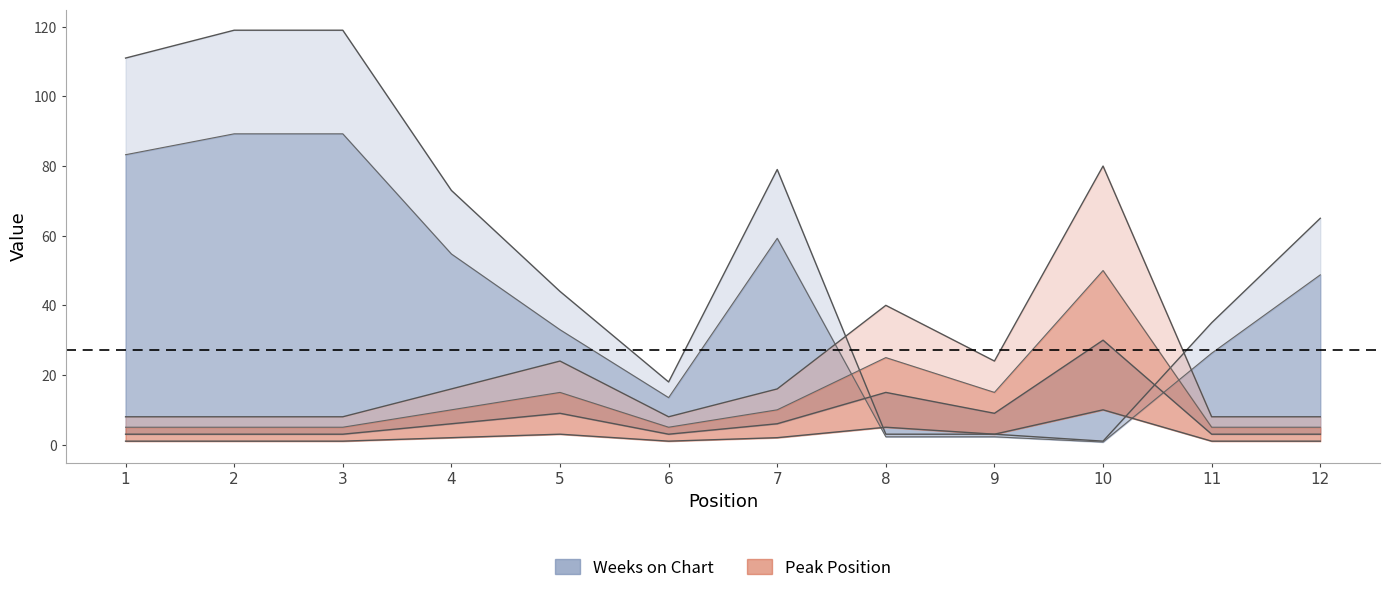

The value of Weeks on Chart at 5 is 73. True or false?

False